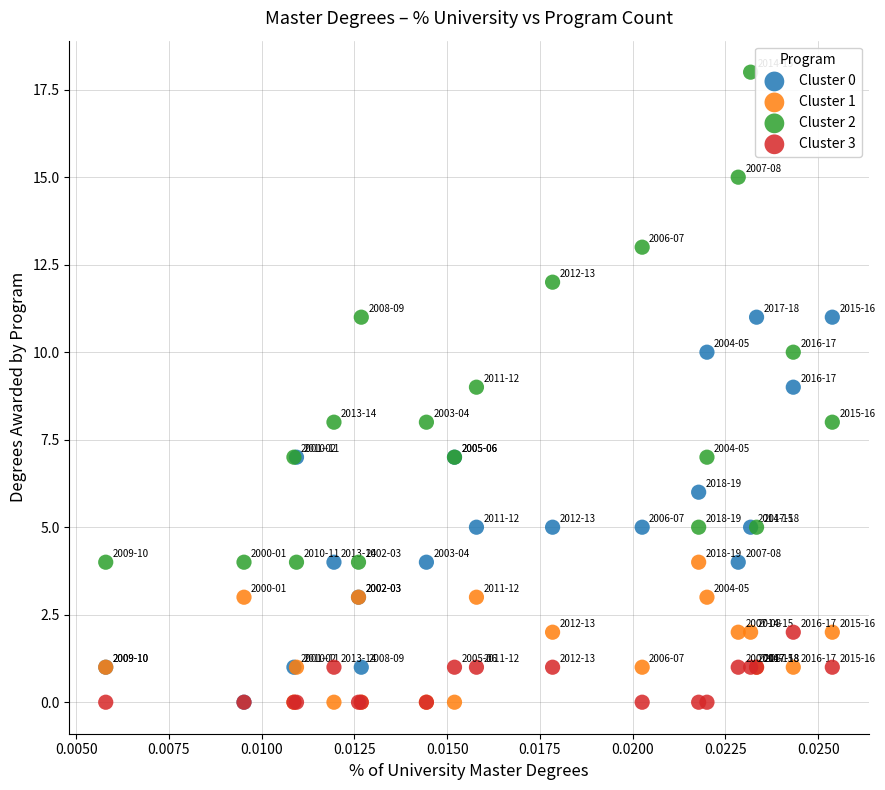

Which series has the largest Y range (max minus min)?

Cluster 2